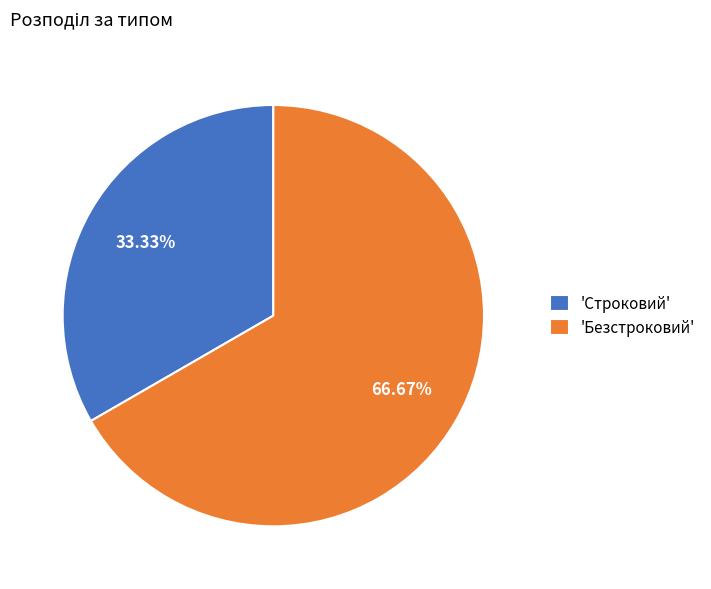

Combined, do 'Безстроковий' and 'Строковий' account for over 50%?

Yes